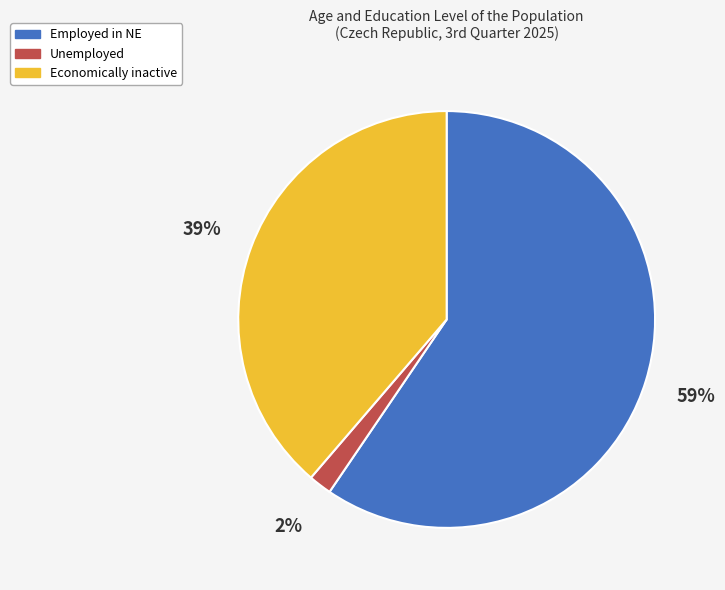

How many slices are in this pie chart?

3